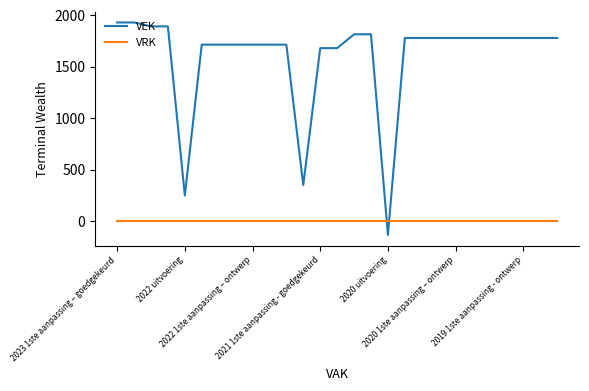

Rank the series by their maximum value, from lowest to highest.

VRK, VEK